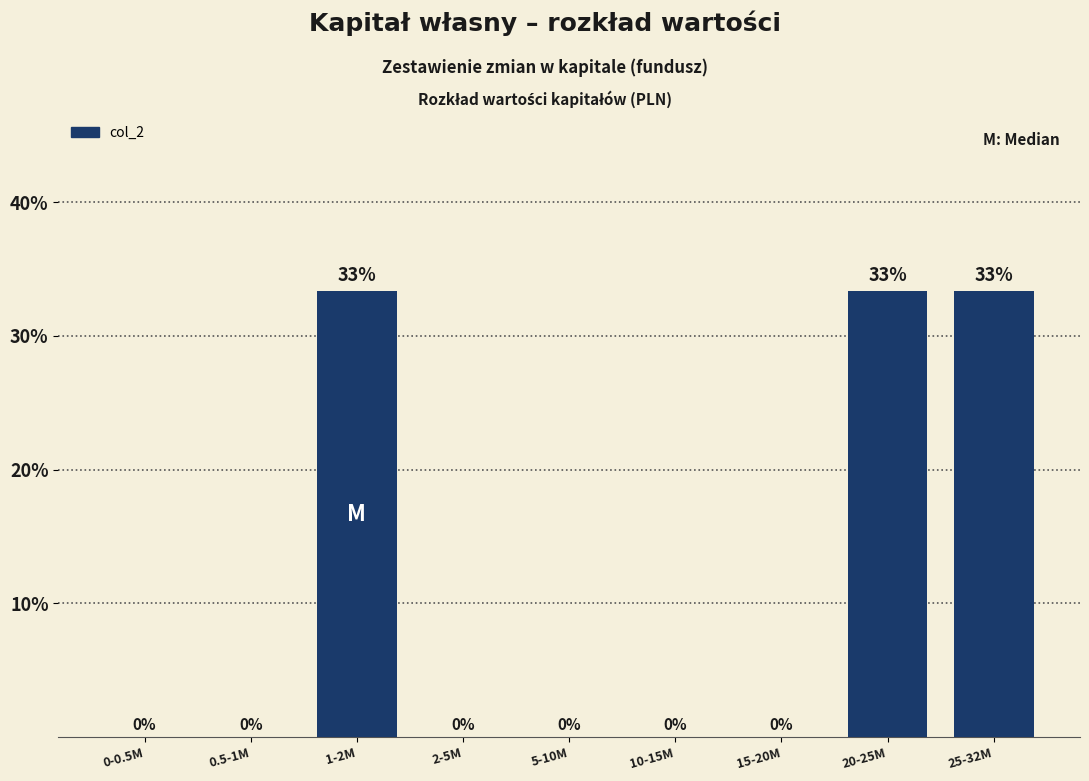

What is the maximum value shown in the chart?

33.3